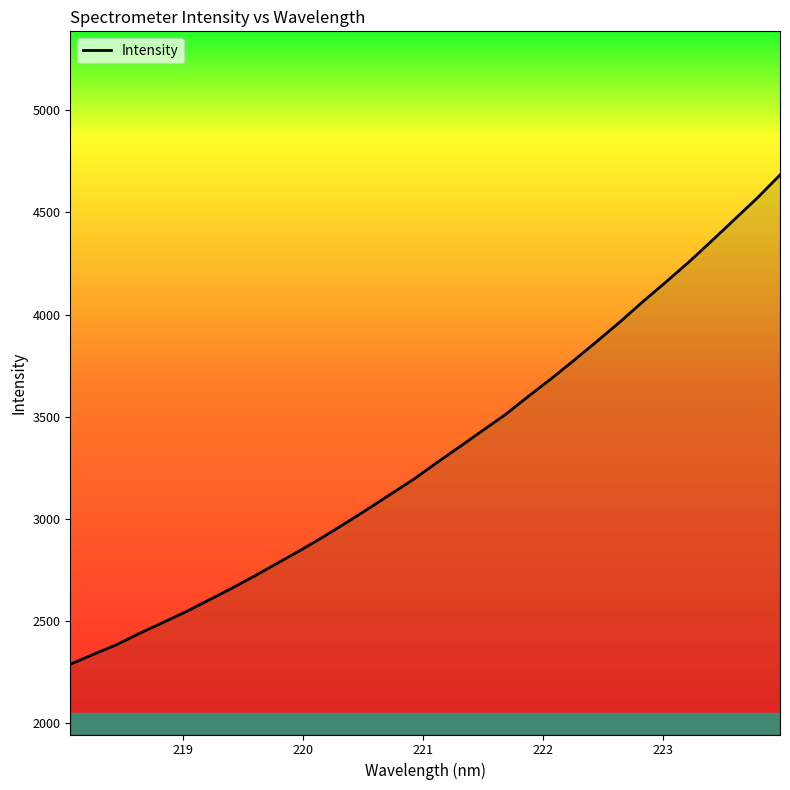

How many values are below 3275?

16